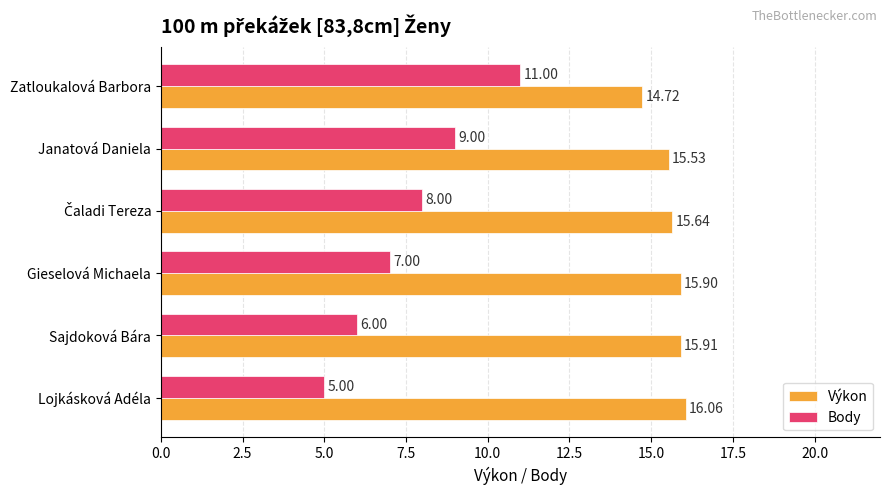

What is the lowest value of the Výkon series?

14.7